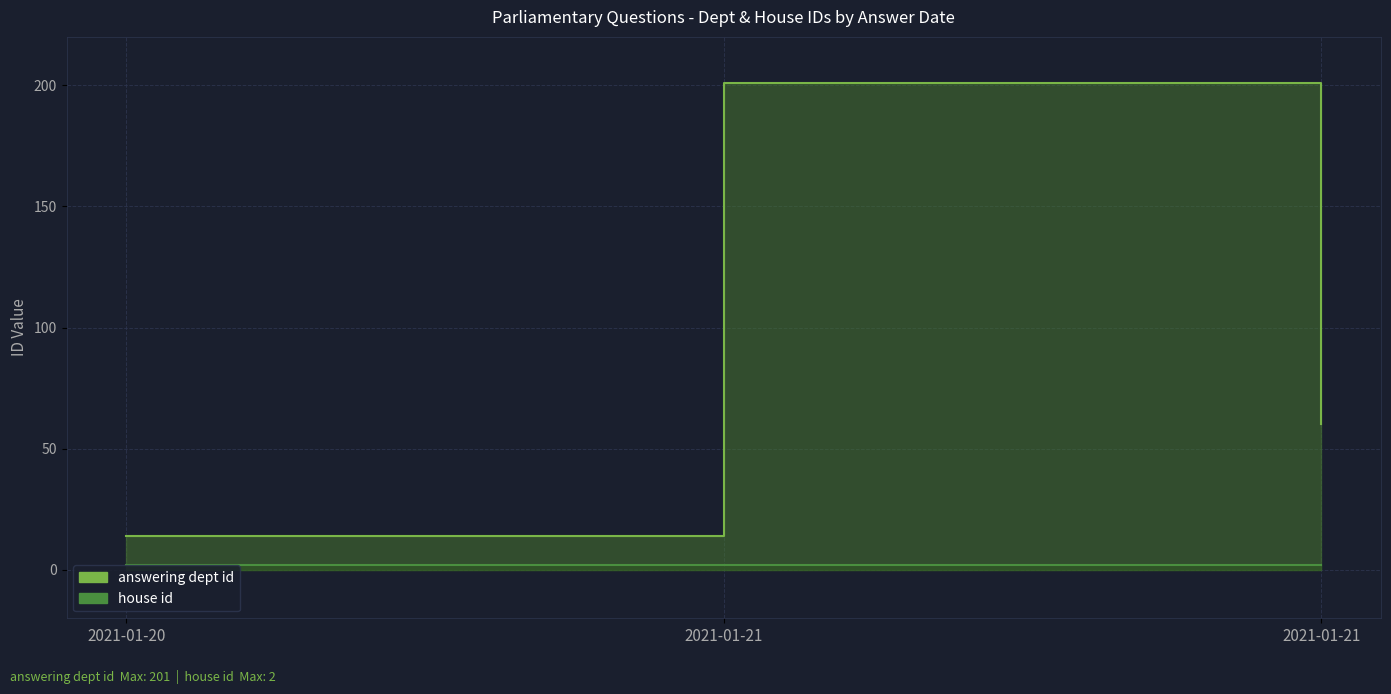

Is the value of answering dept id at 2021-01-21 greater than the value of house id at 2021-01-21?

Yes